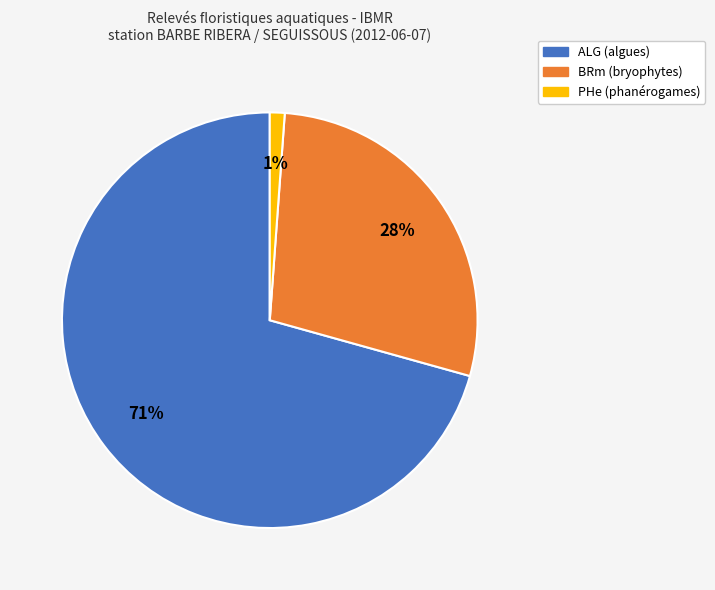

To the nearest percent, what is the average slice percentage?

33%